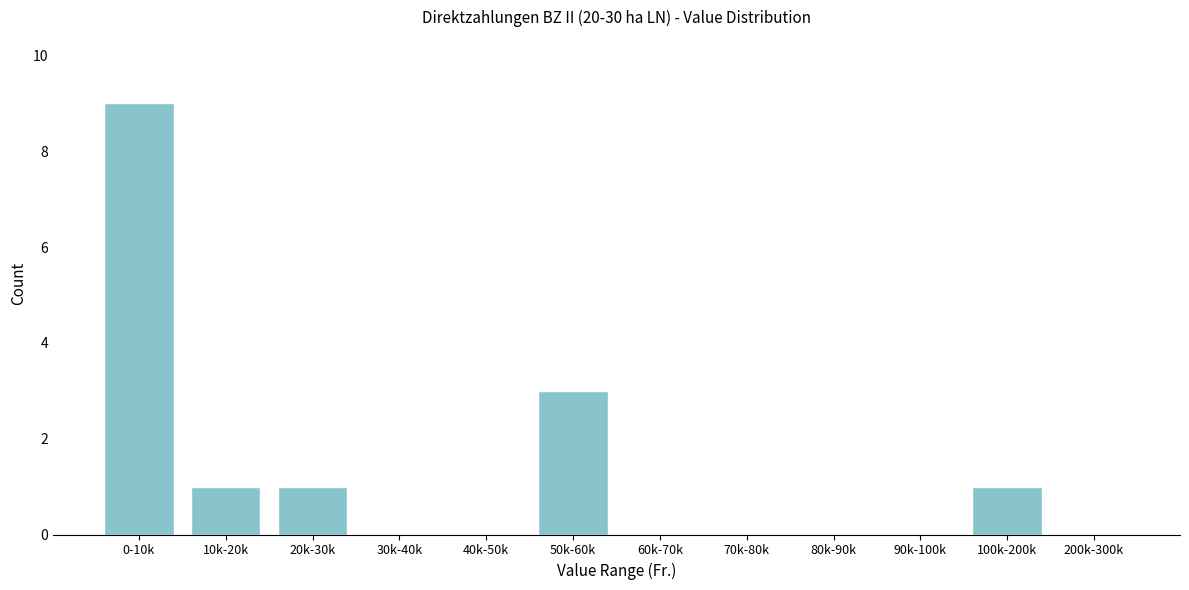

Reading right to left, transcribe all the data shown in this chart.

200k-300k=0	100k-200k=1	90k-100k=0	80k-90k=0	70k-80k=0	60k-70k=0	50k-60k=3	40k-50k=0	30k-40k=0	20k-30k=1	10k-20k=1	0-10k=9